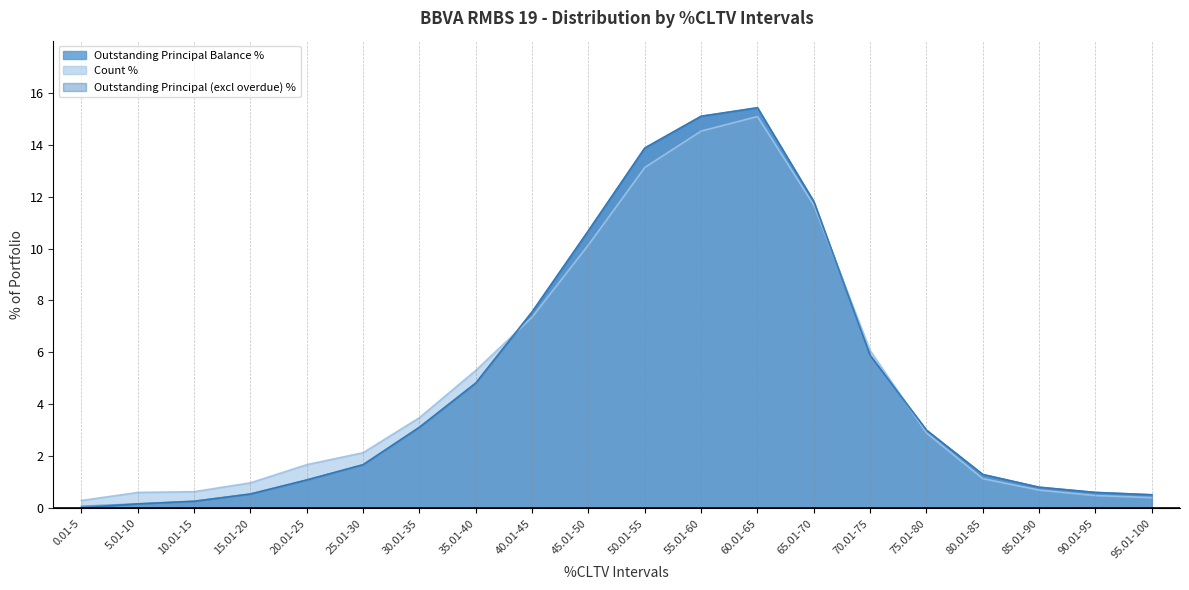

Rank the series by their maximum value, from highest to lowest.

Outstanding Principal (excl overdue) %, Outstanding Principal Balance %, Count %